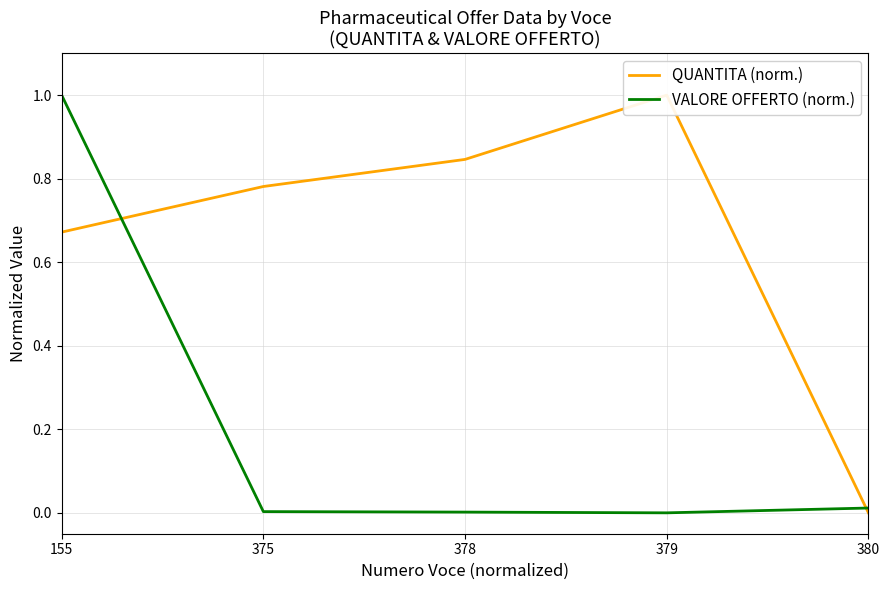

How many interior local valleys does the VALORE OFFERTO (norm.) series have?

1